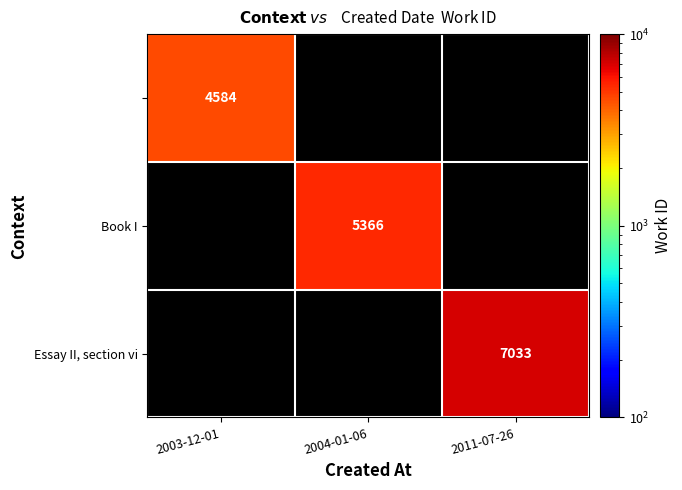

Is it true that Essay II, section vi equals 11995 at 2011-07-26?

False